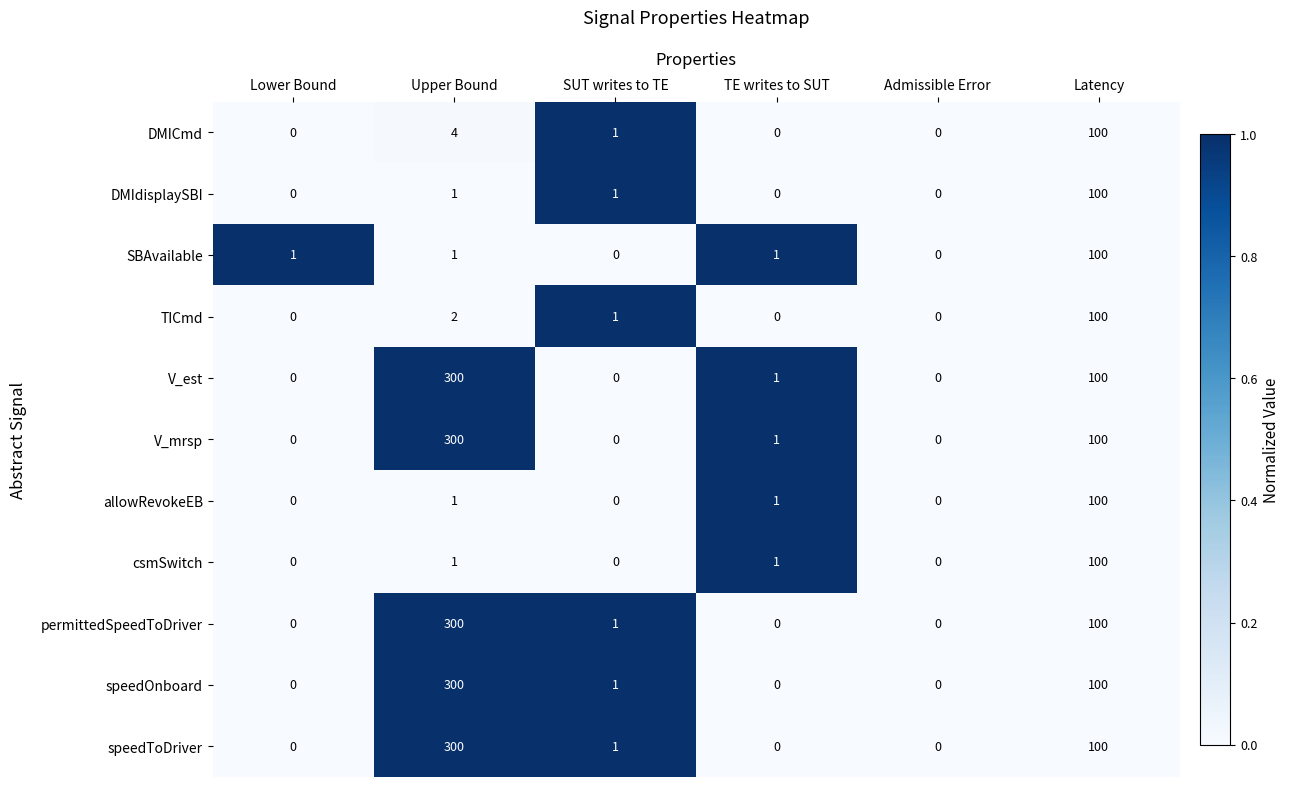

The speedToDriver series shows 1 at SUT writes to TE. True or false?

True